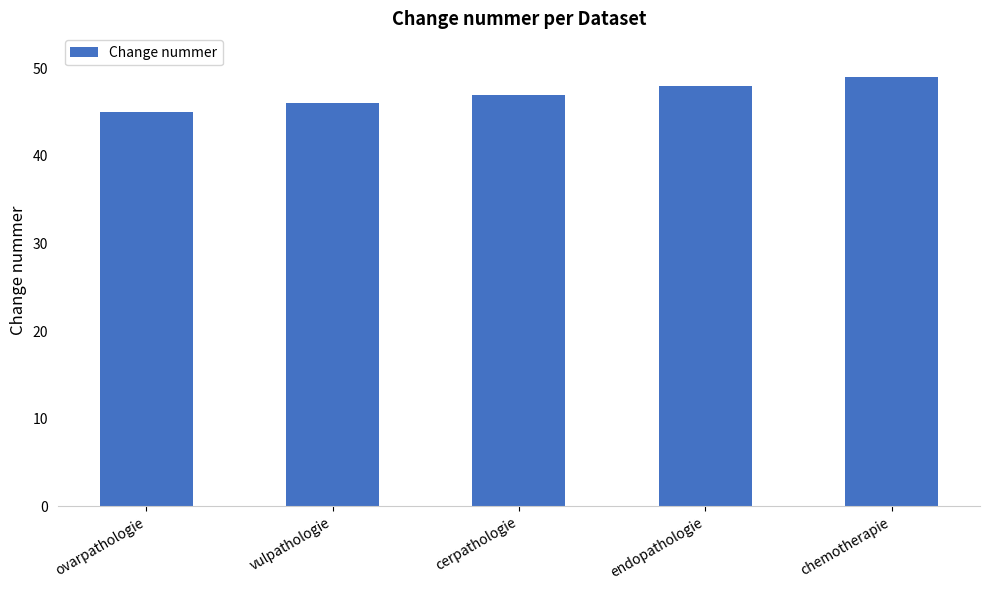

List the labels in order of value, smallest first.

ovarpathologie, vulpathologie, cerpathologie, endopathologie, chemotherapie